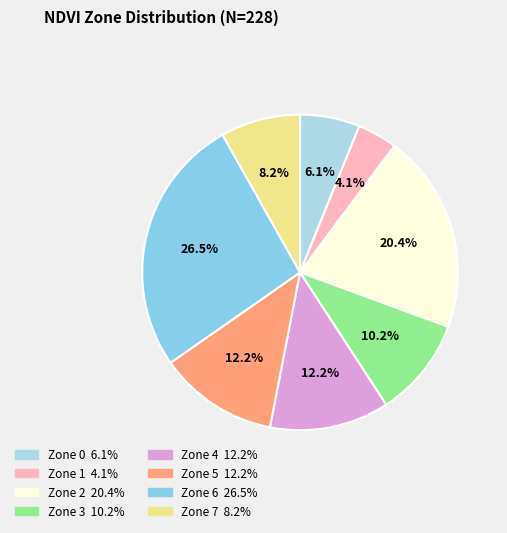

How many slices are in this pie chart?

8